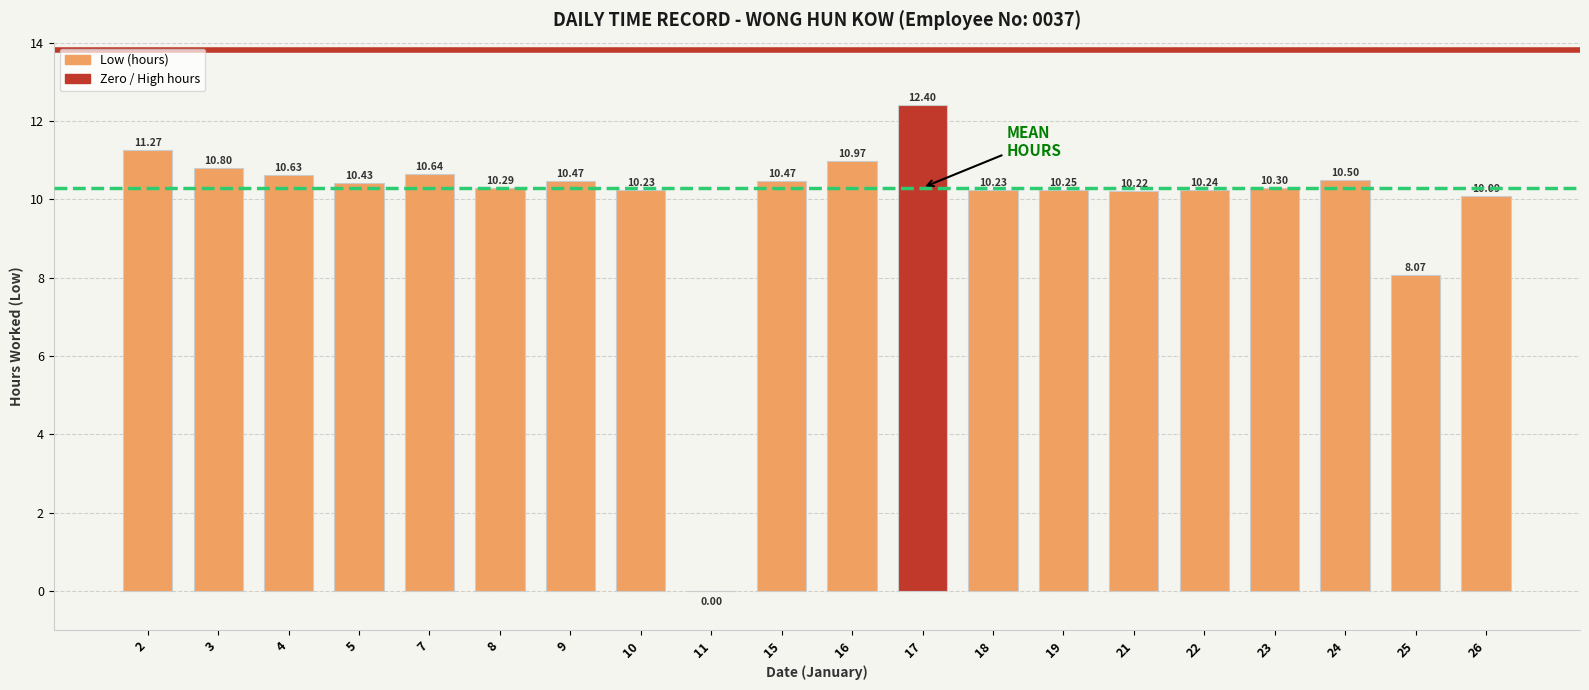

What is the sum of all values?

198.5